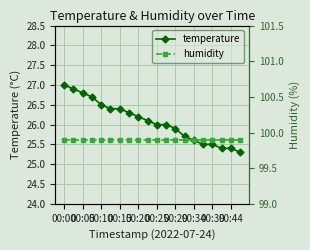

Reading left to right, transcribe all the data shown in this chart.

temperature: 27.0	26.9	26.8	26.7	26.5	26.4	26.4	26.3	26.2	26.1	26.0	26.0	25.9	25.7	25.6	25.5	25.5	25.4	25.4	25.3
humidity: 99.9	99.9	99.9	99.9	99.9	99.9	99.9	99.9	99.9	99.9	99.9	99.9	99.9	99.9	99.9	99.9	99.9	99.9	99.9	99.9